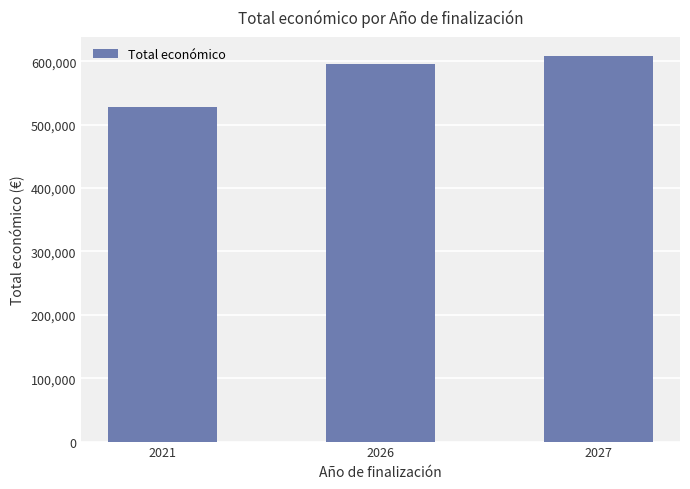

The value at 2021 is 331620.4. True or false?

False